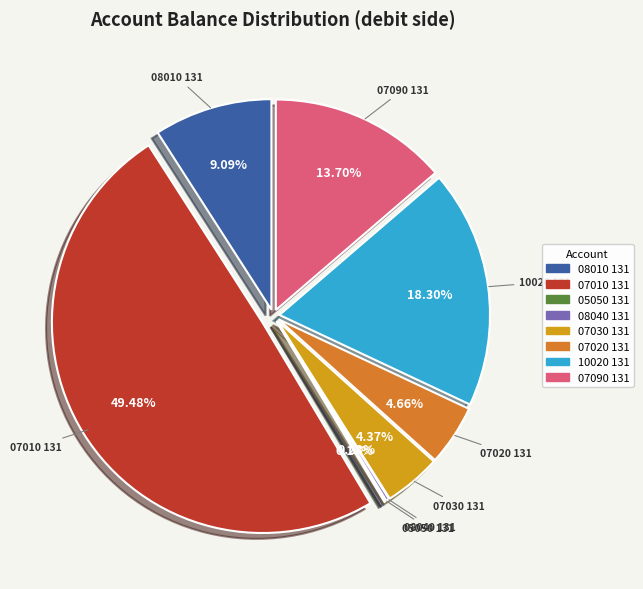

How many slices are in this pie chart?

8